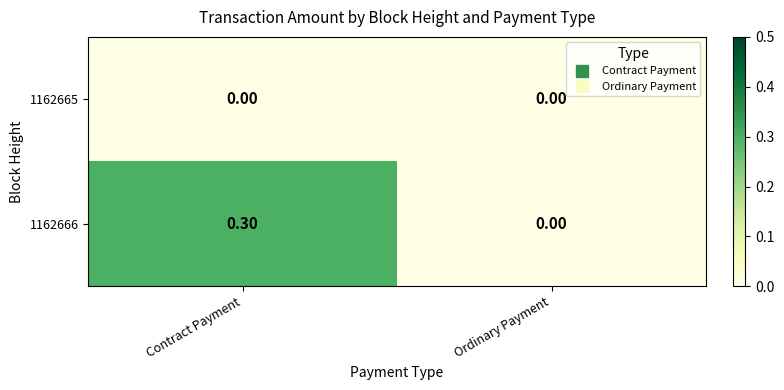

At which category is the sum across all series the highest?

Contract Payment